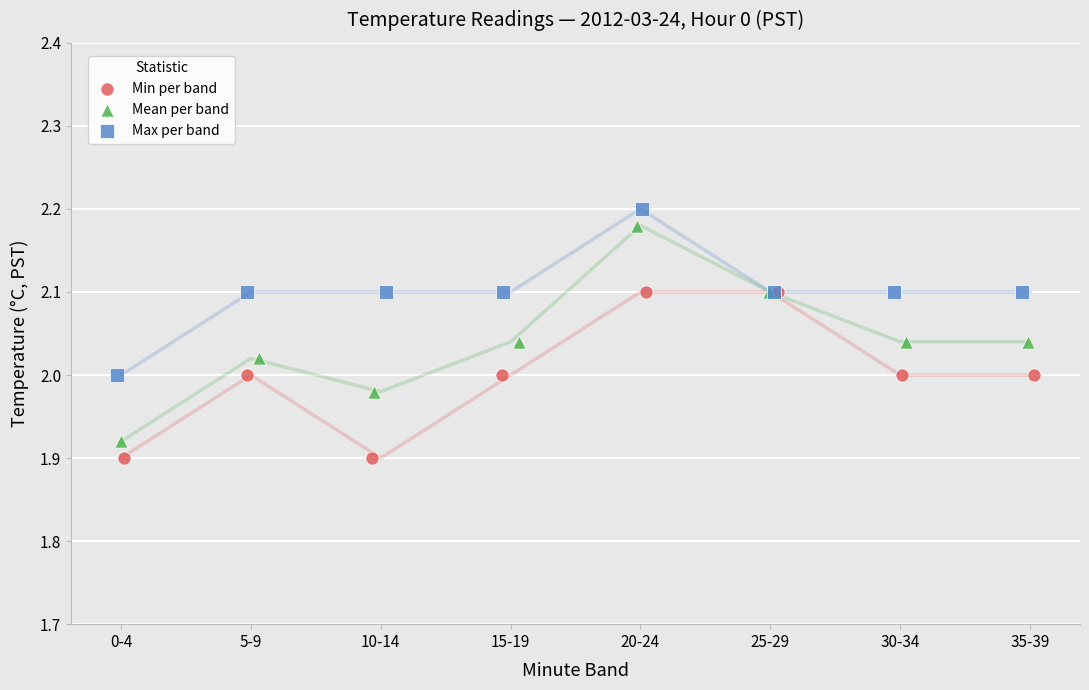

Which series has the largest Y range (max minus min)?

Mean per band